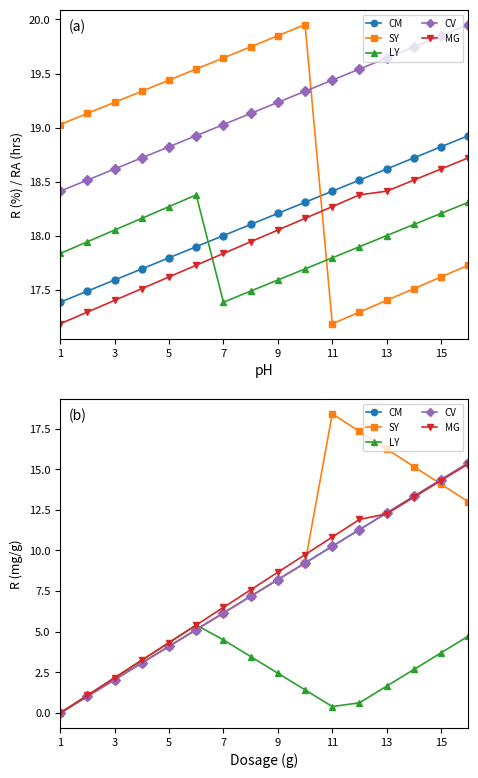

What is the sum of all MG values?

126.6